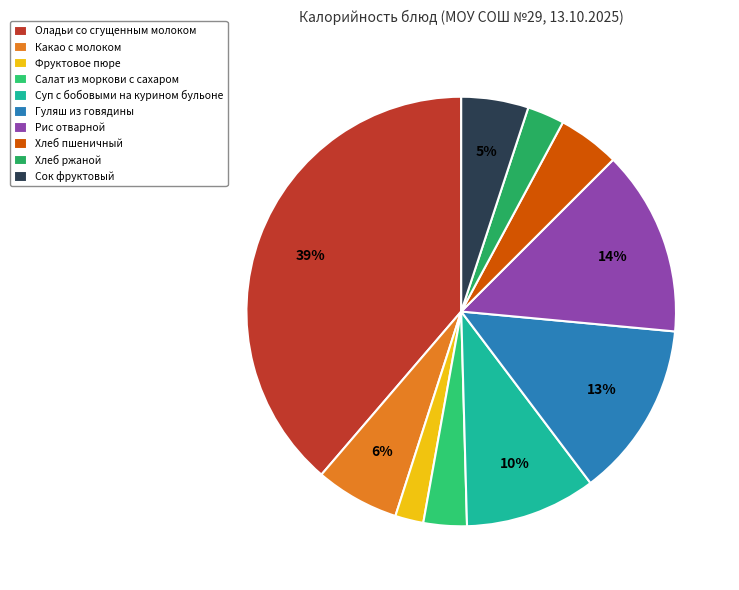

Which slice is the largest?

Оладьи со сгущенным молоком